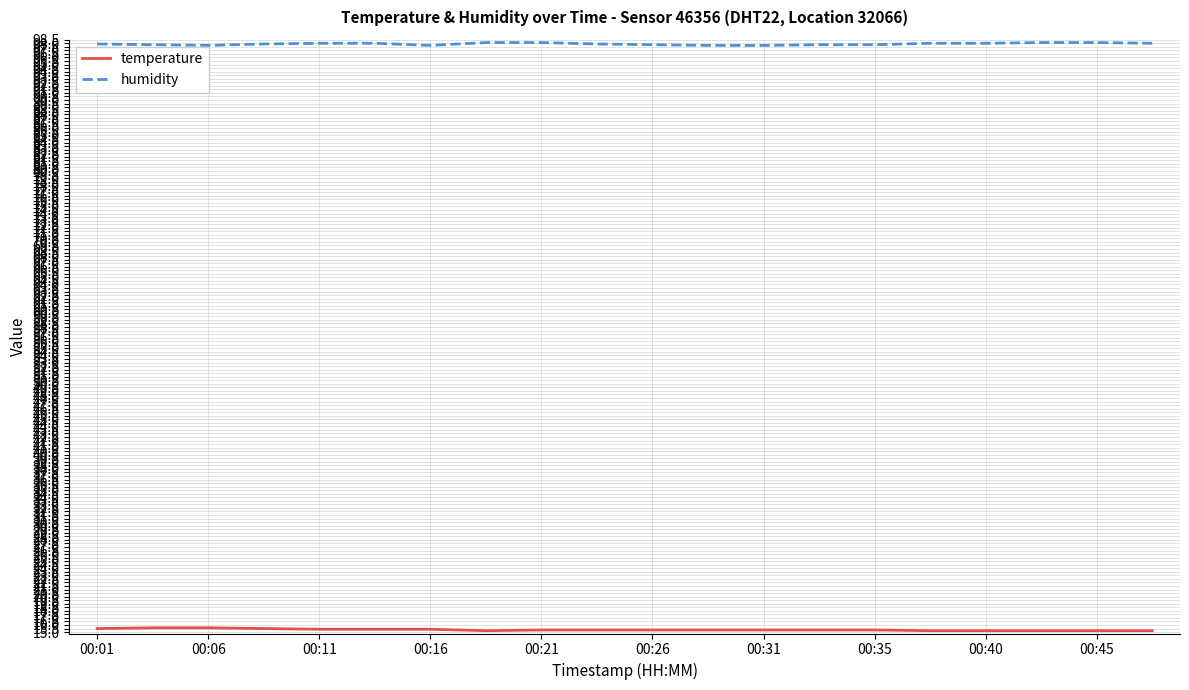

Which series has the largest total across all categories?

humidity